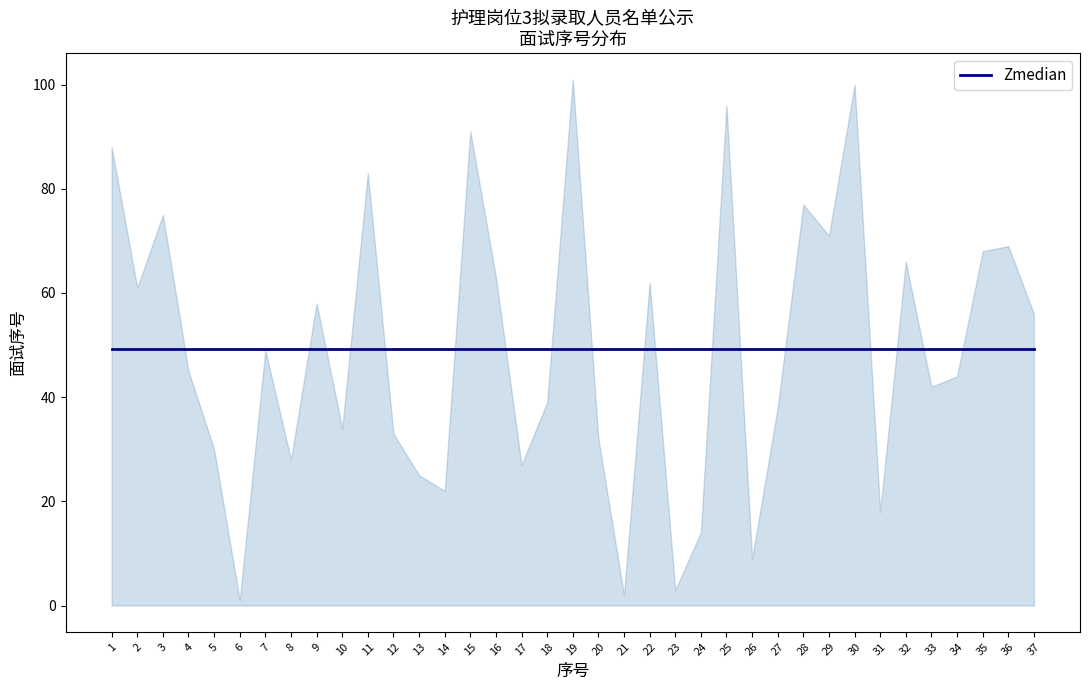

How many data points does each series have?

37